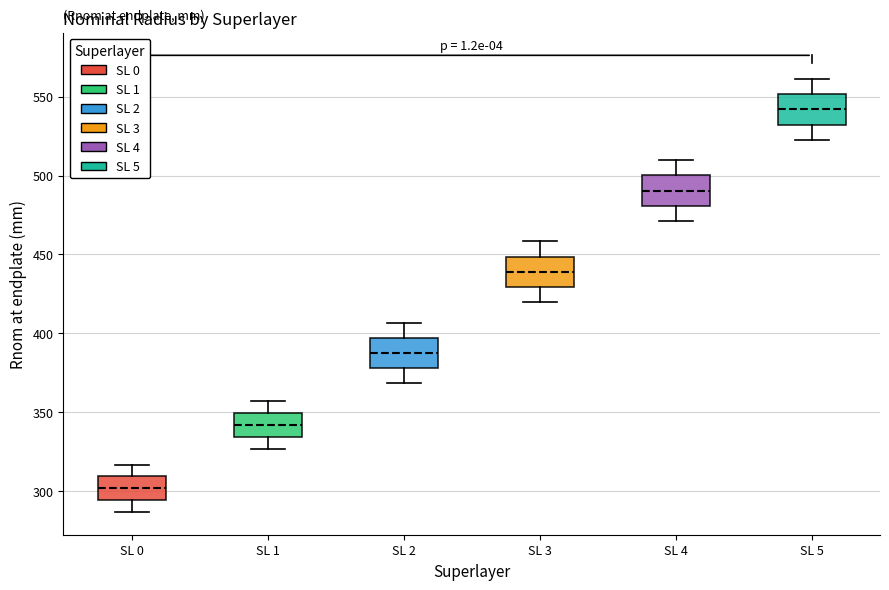

Reading left to right, read every box against the y-axis: the position of its median line, the range the box covers, and the ends of its whiskers. The values are not printed on the chart, so give them approximately, as read against the axis.

SL 0: median 300, box 295 to 310, whiskers 285 to 315
SL 1: median 340, box 335 to 350, whiskers 325 to 355
SL 2: median 390, box 380 to 395, whiskers 370 to 405
SL 3: median 440, box 430 to 450, whiskers 420 to 460
SL 4: median 490, box 480 to 500, whiskers 470 to 510
SL 5: median 540, box 530 to 550, whiskers 525 to 560